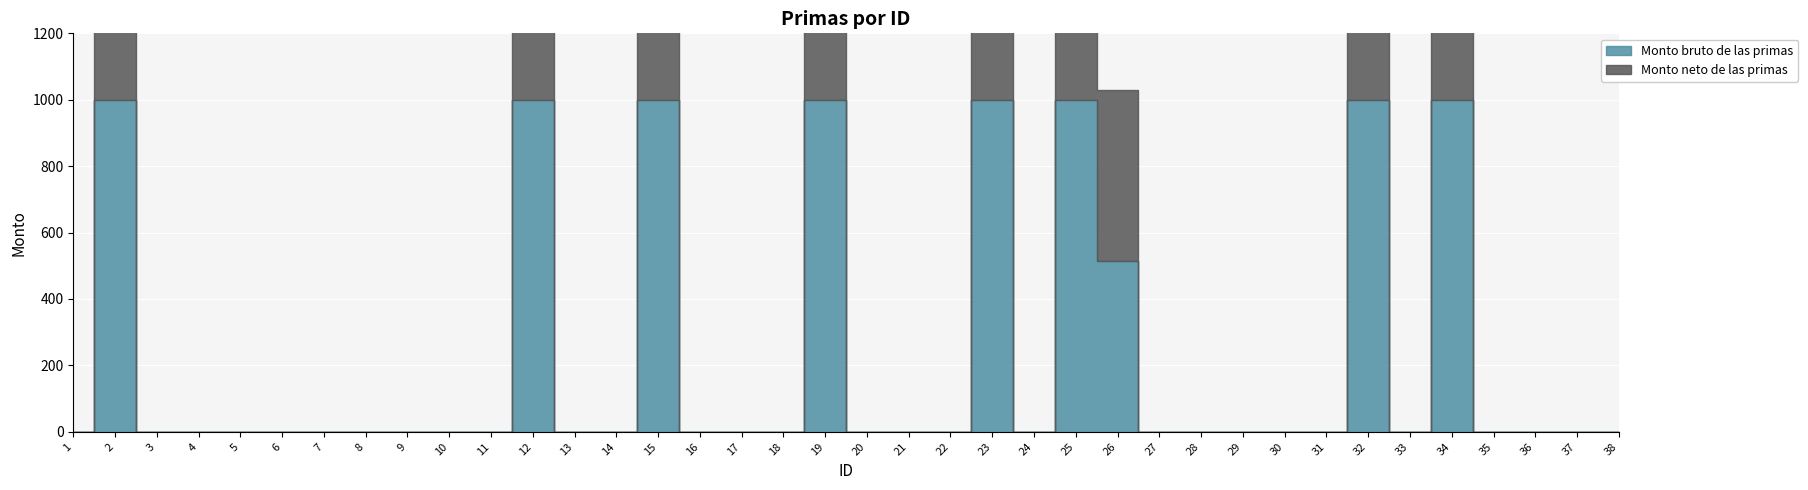

In Monto neto de las primas, how many points are higher than both neighbors (excluding endpoints)?

8